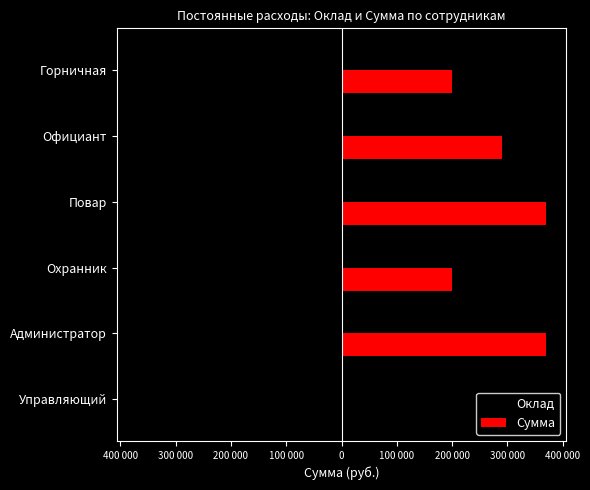

What are all the series names shown in the legend?

Оклад, Сумма